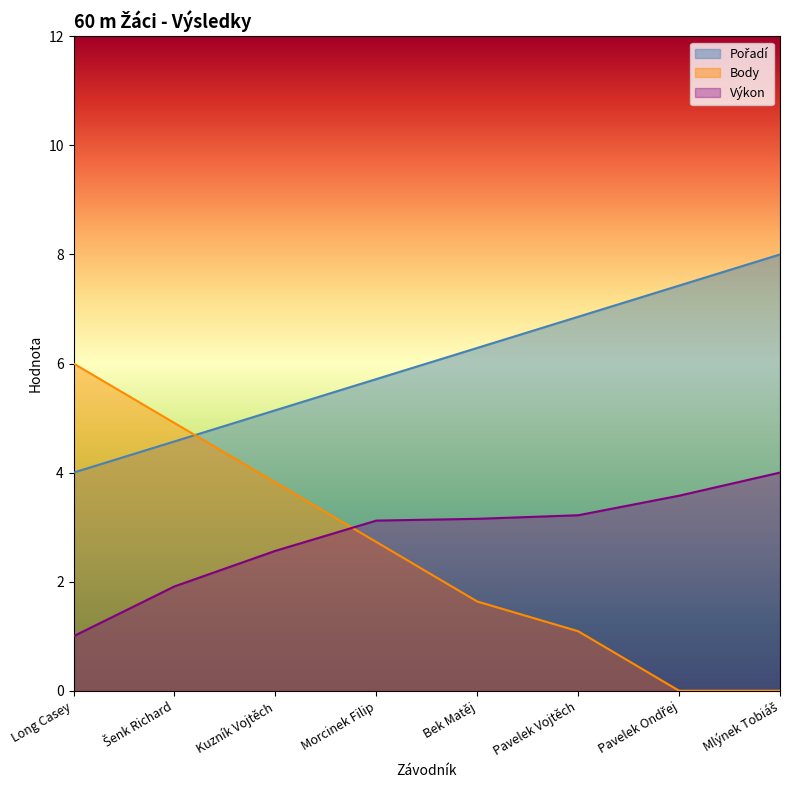

Is the value of Výkon at Morcinek Filip greater than the value of Pořadí at Morcinek Filip?

No